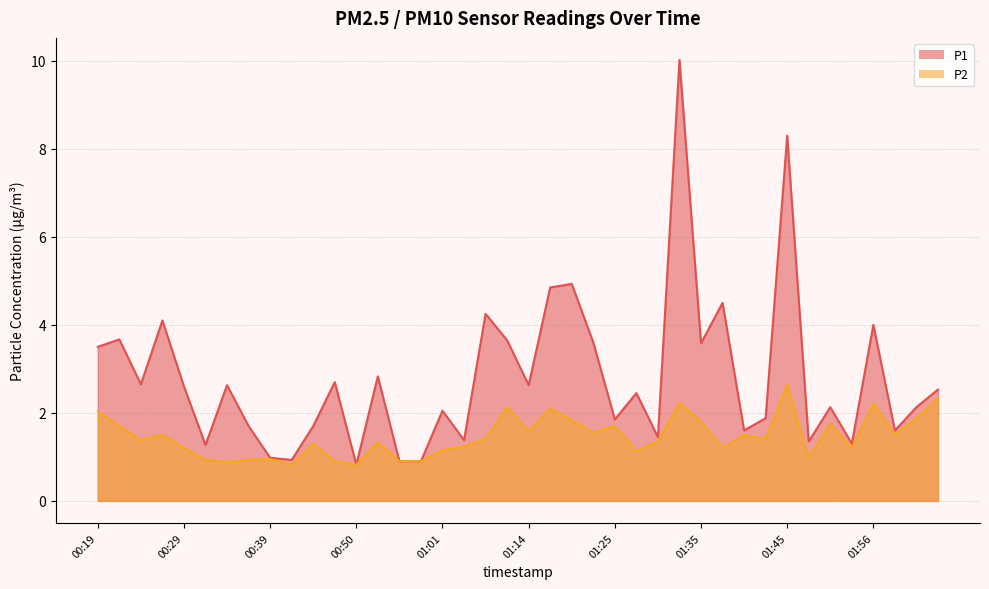

True or false: P1 and P2 intersect in this chart.

False